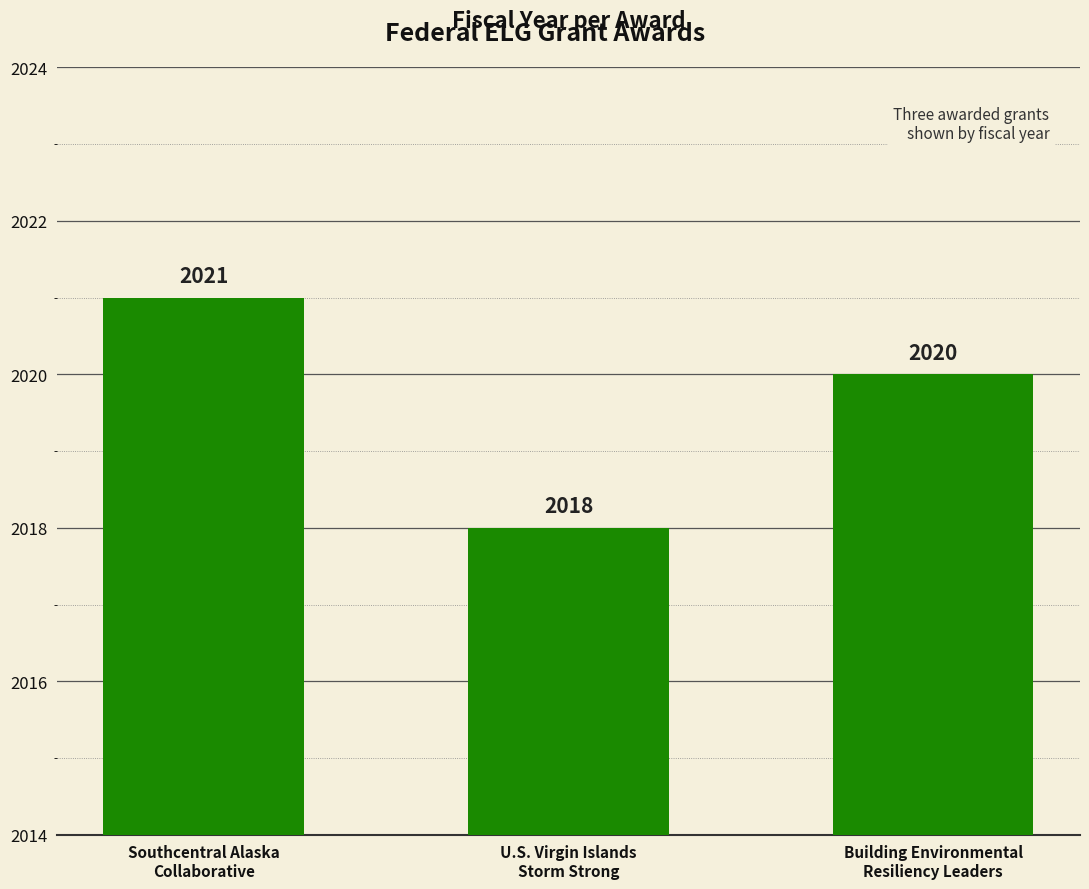

The value at Building Environmental
Resiliency Leaders is 2714. True or false?

False